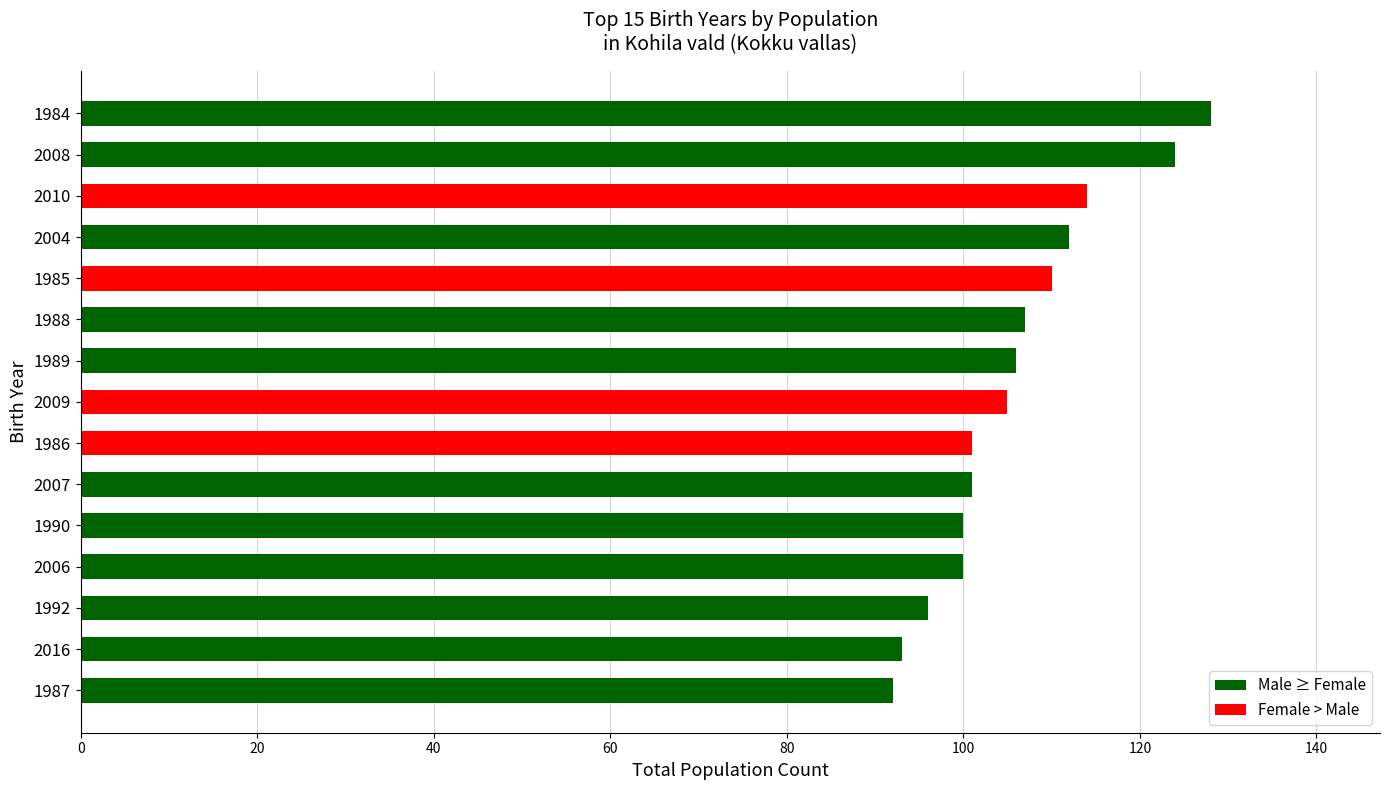

Is it true that the value at 1987 is 58?

False